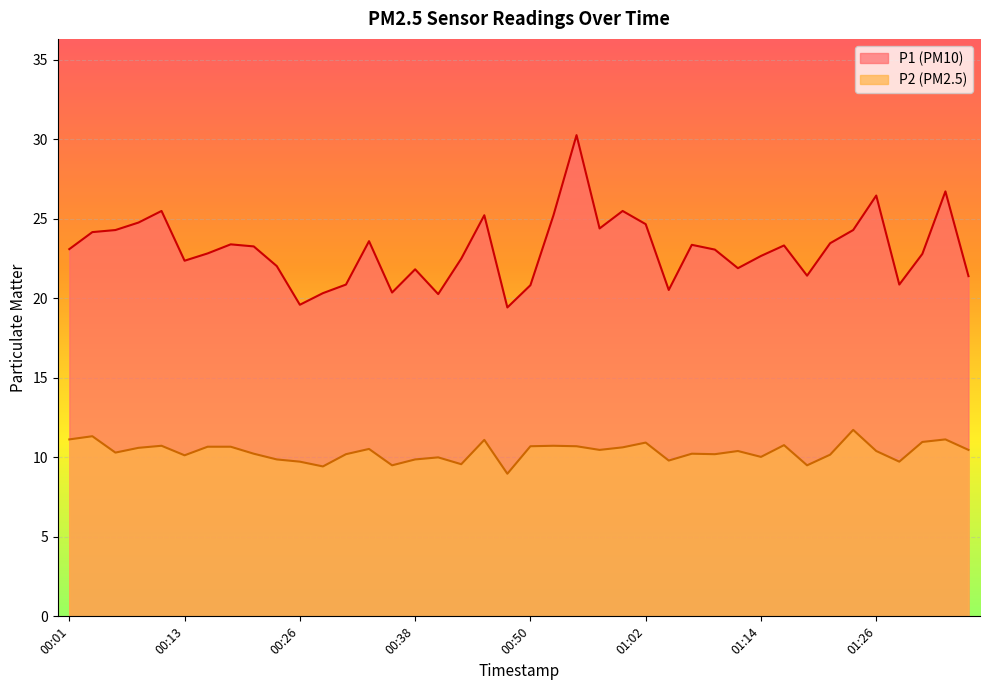

What is the sum of the P1 values at 00:43 and 00:06?

46.8